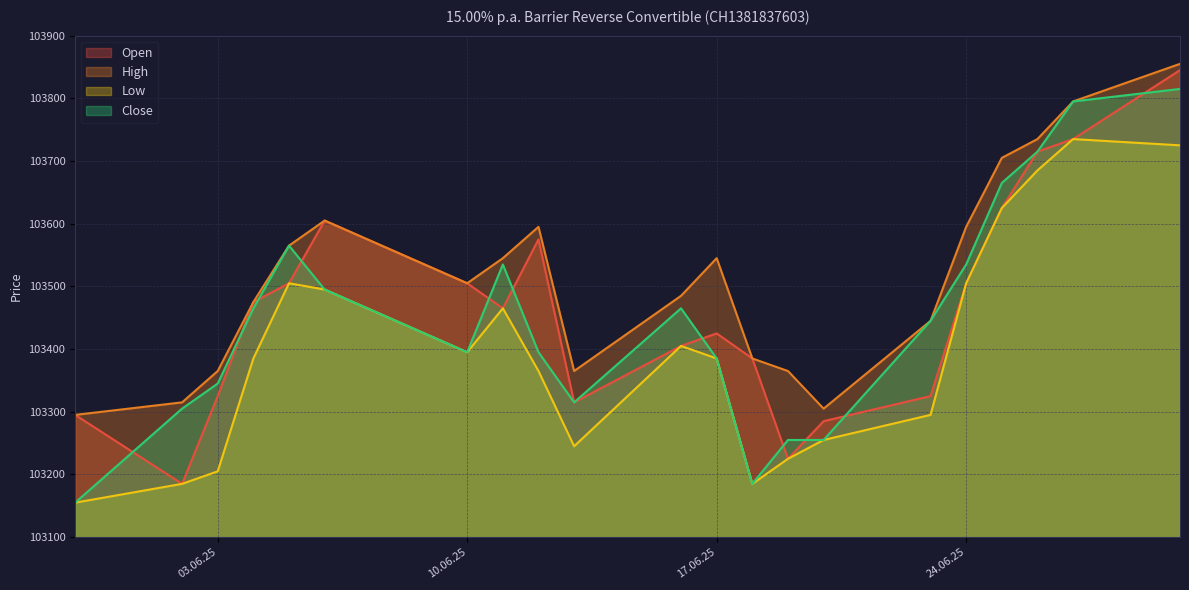

True or false: High and Open cross at least once.

False